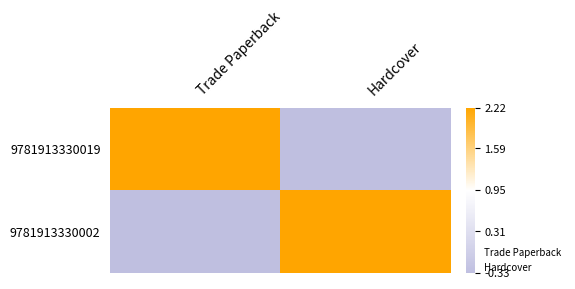

Which category has the lowest value across all series?

Hardcover